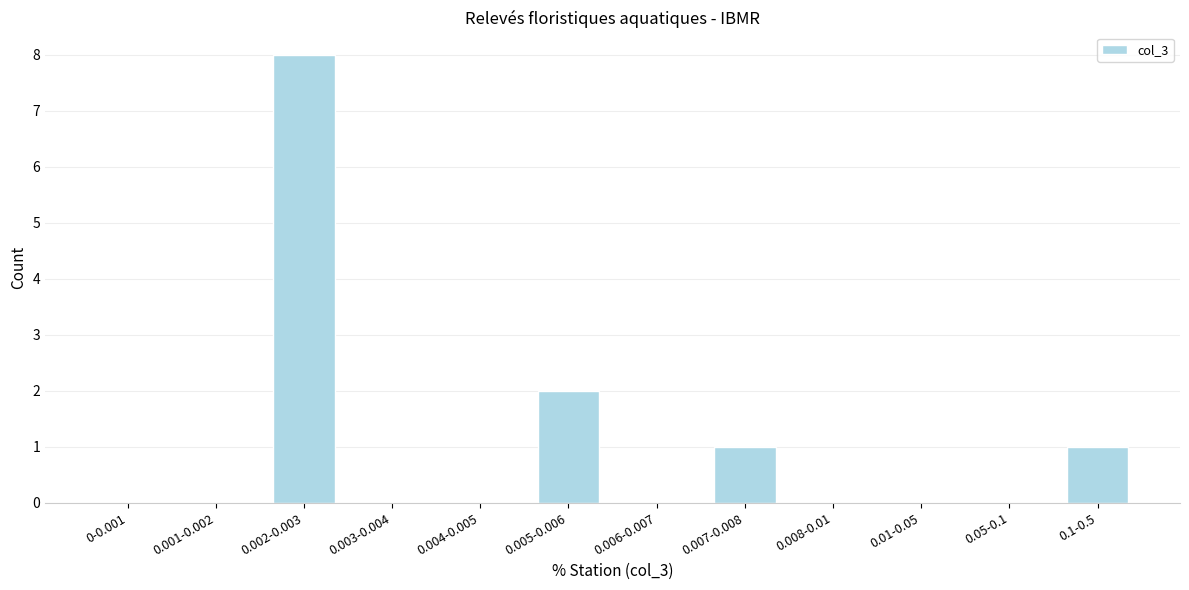

Reading left to right, extract all data points from this chart.

0-0.001=0	0.001-0.002=0	0.002-0.003=8	0.003-0.004=0	0.004-0.005=0	0.005-0.006=2	0.006-0.007=0	0.007-0.008=1	0.008-0.01=0	0.01-0.05=0	0.05-0.1=0	0.1-0.5=1